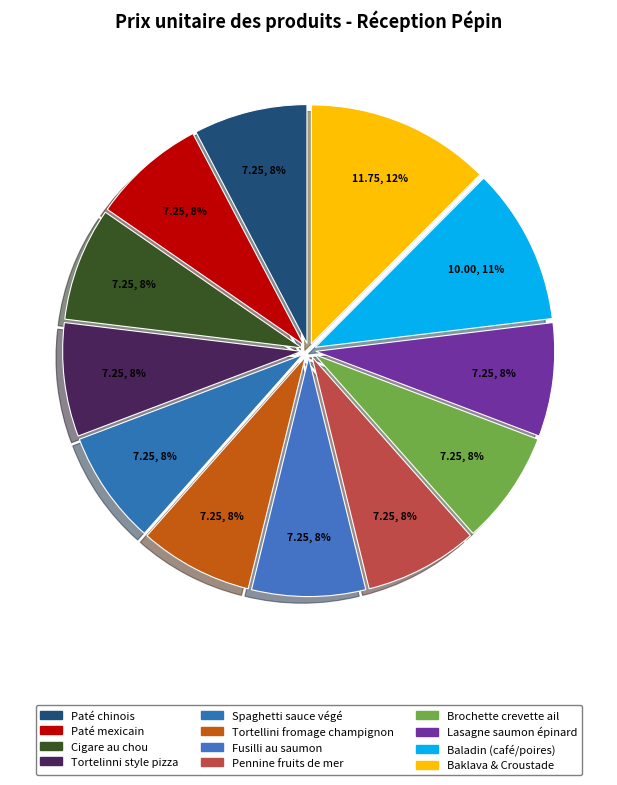

Count the number of slices in the pie.

12